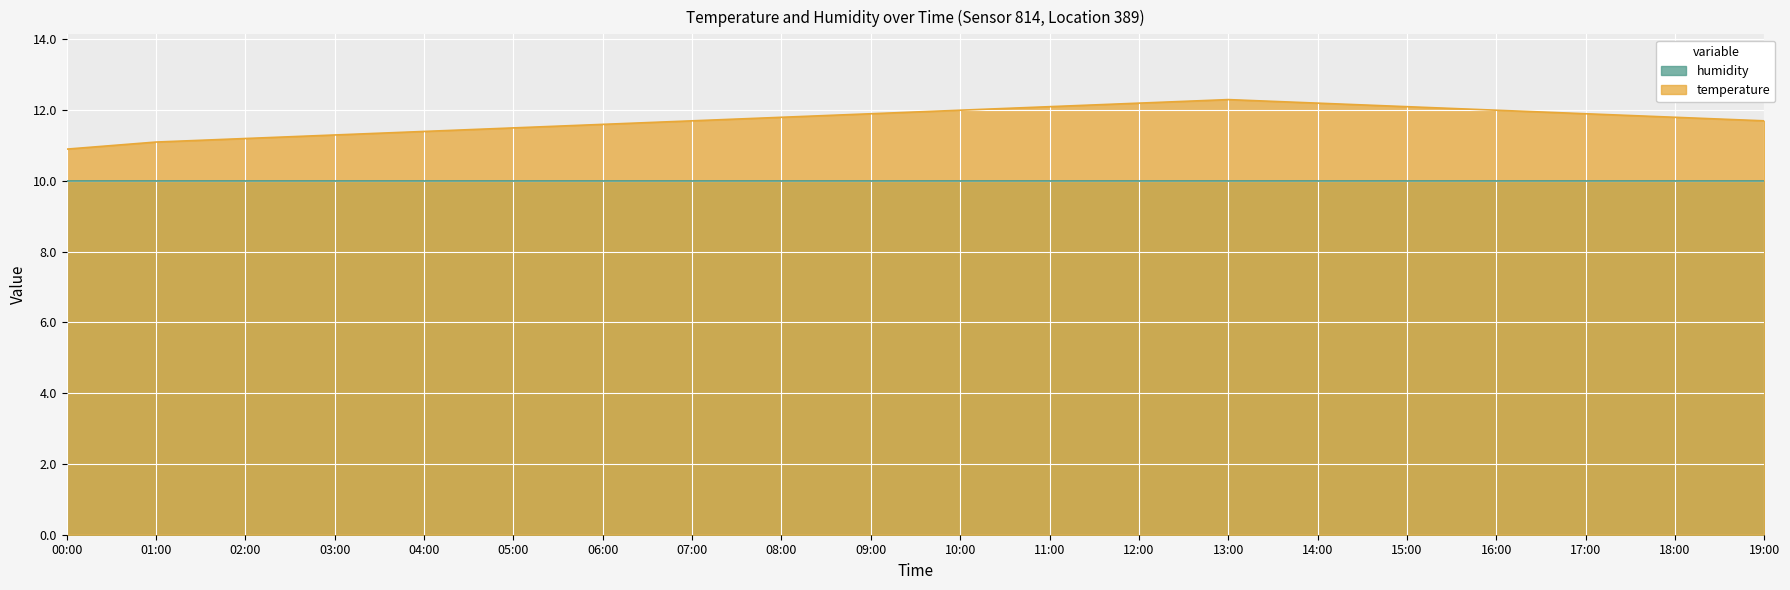

Which has a higher value, 10:00 or 13:00?

13:00